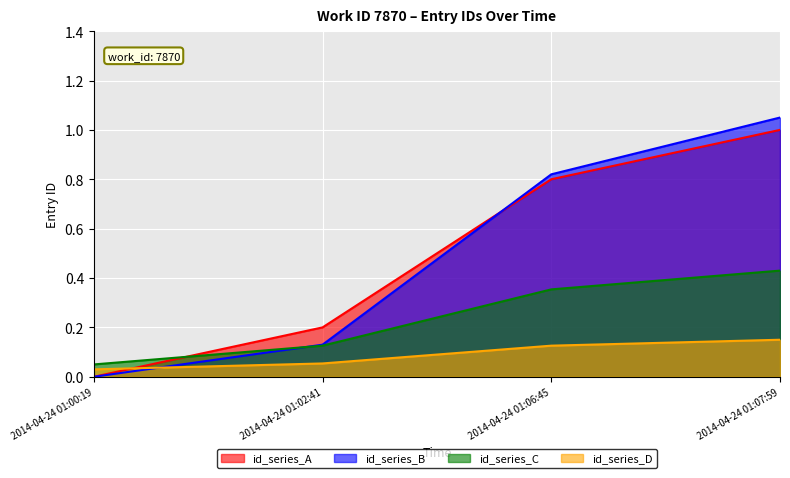

Count the number of values greater than 0.

3